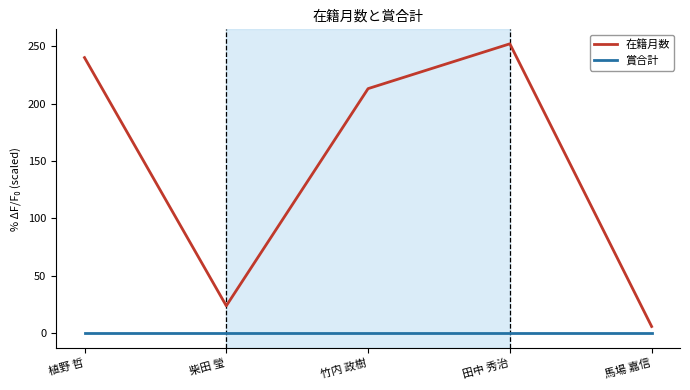

What is the total value across all series at 馬場 嘉信?

6